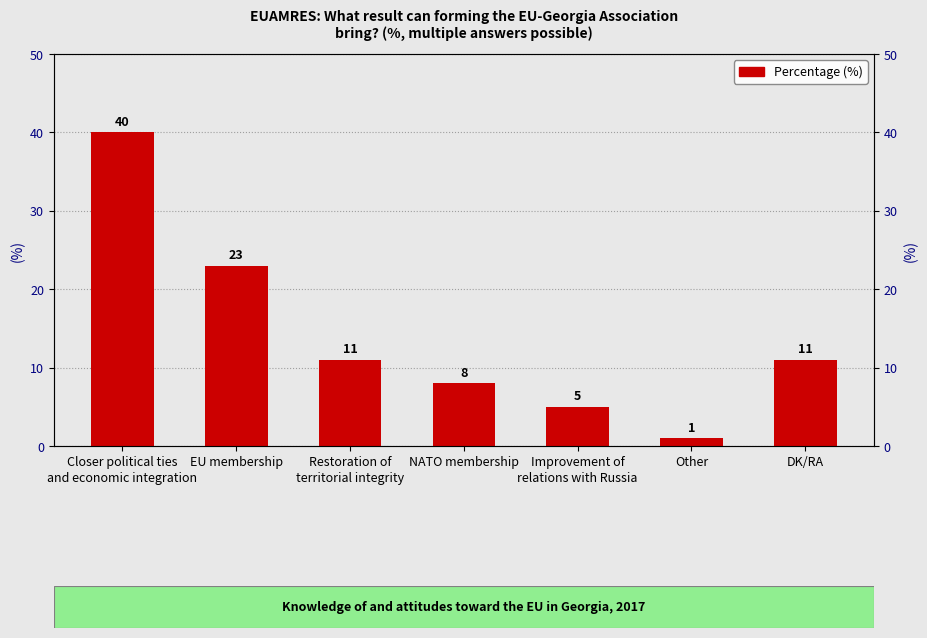

Which category has the highest value across all series?

Closer political ties
and economic integration